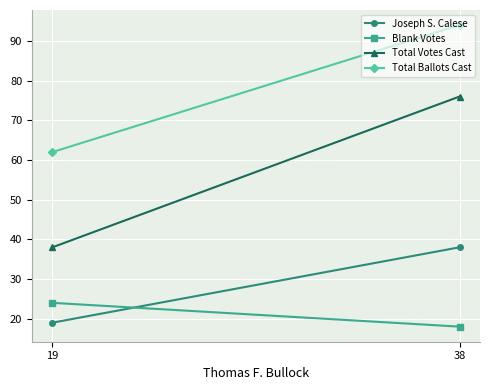

What is the difference between the Joseph S. Calese values at 38 and 19?

19